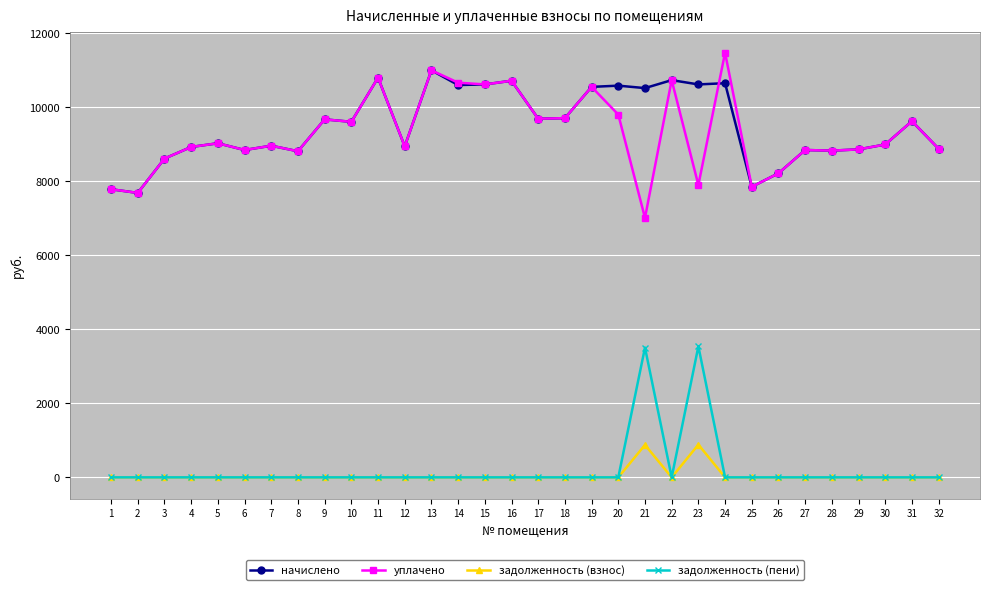

Which series has the widest spread of values?

уплачено